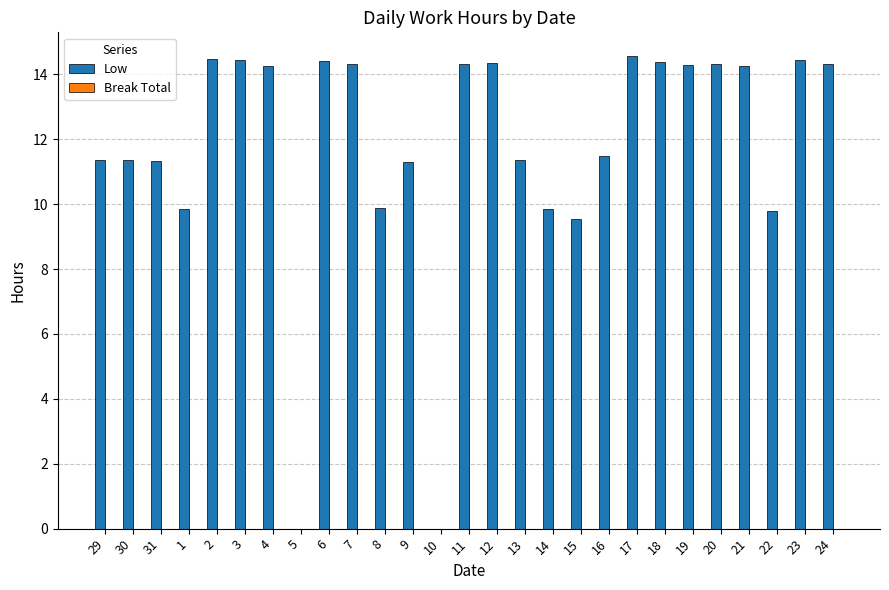

True or false: the data shows 14.3 at 19.

True